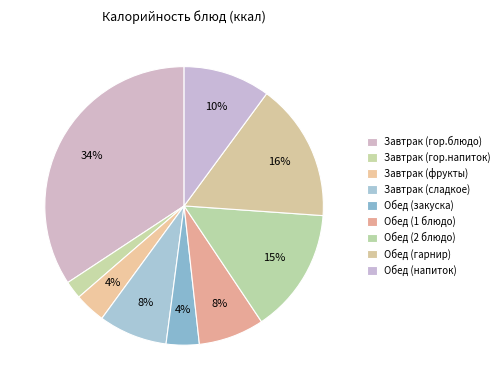

To the nearest percent, what percentage of the pie is Завтрак (фрукты)?

4%